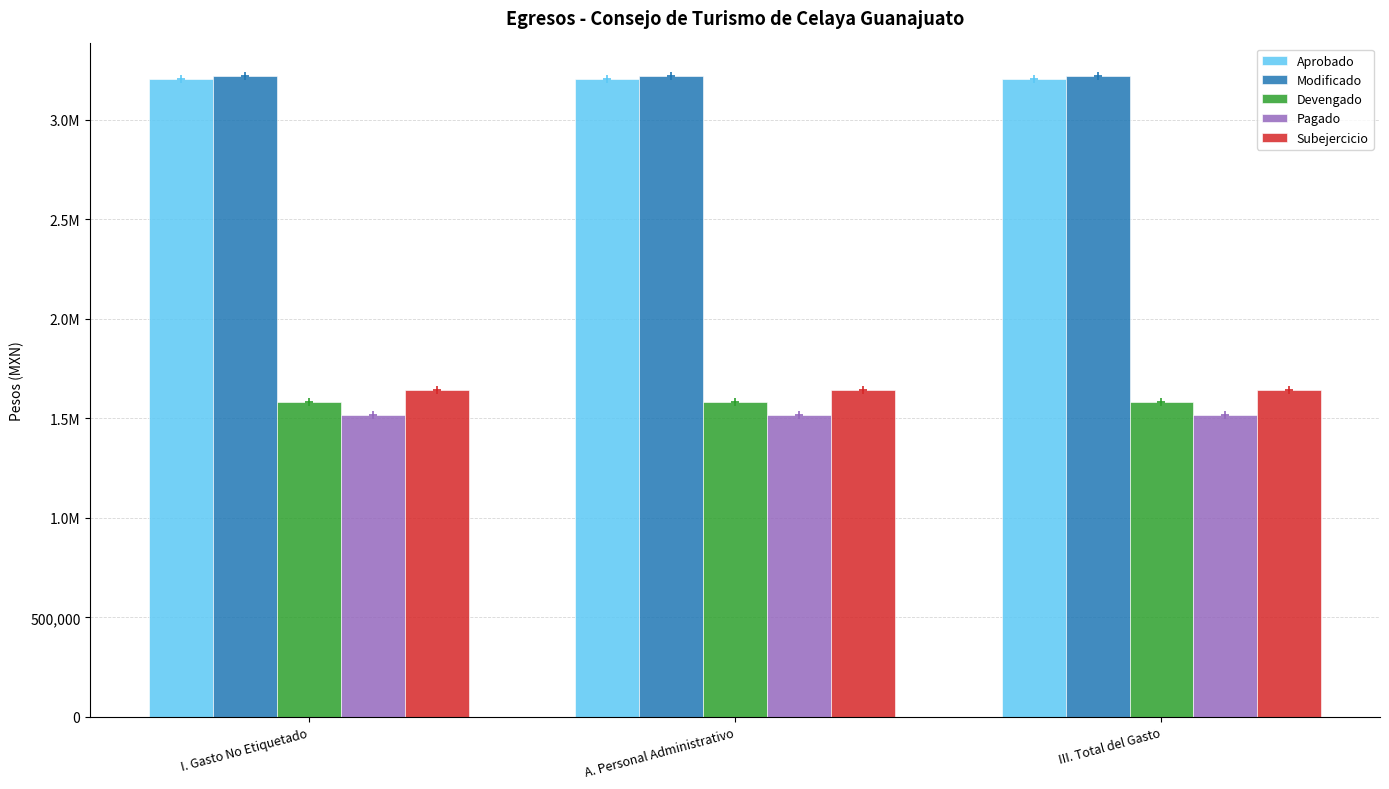

What are all the series names shown in the legend?

Aprobado, Modificado, Devengado, Pagado, Subejercicio